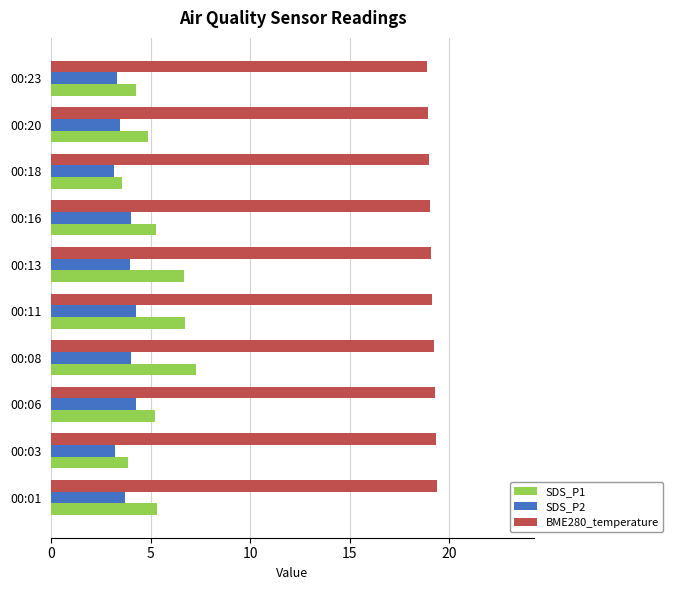

What is the total value across all series at 00:06?

28.8